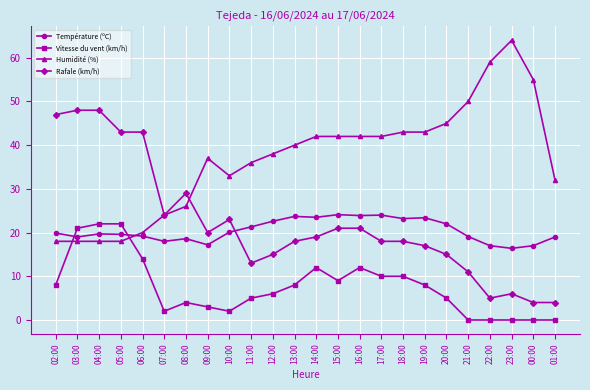

What is the value of the Humidité (%) point at the 13th from the left?

42.0